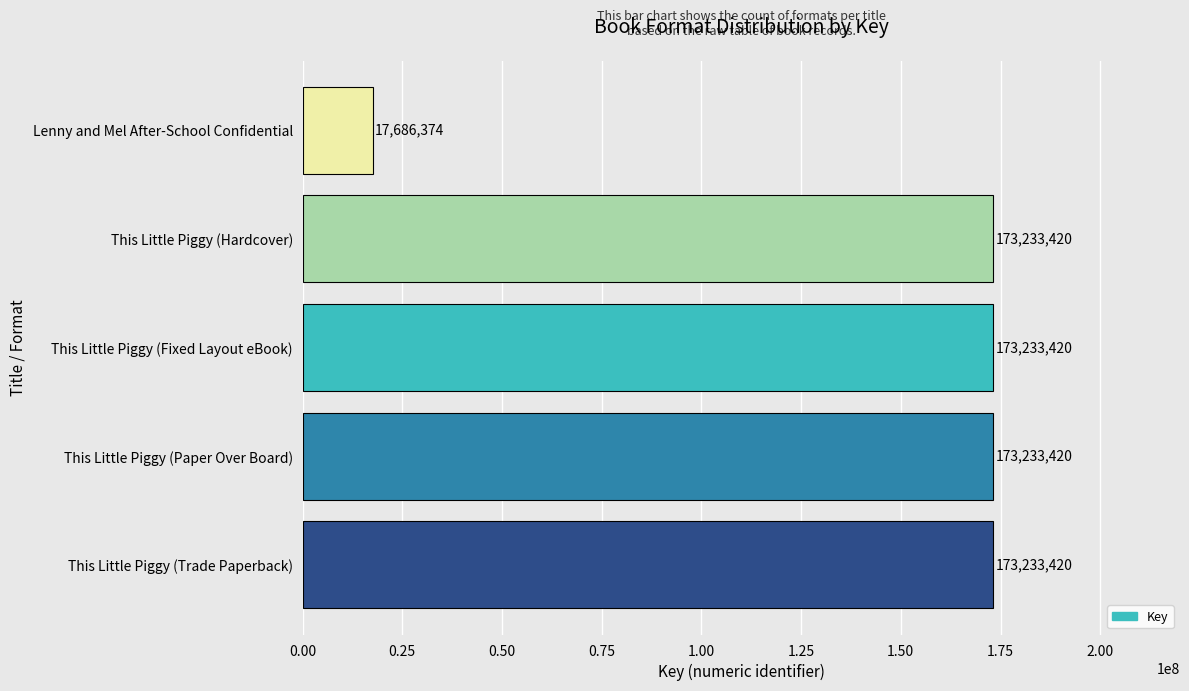

Approximately how many times larger is the value at This Little Piggy (Hardcover) compared to Lenny and Mel After-School Confidential?

9.8